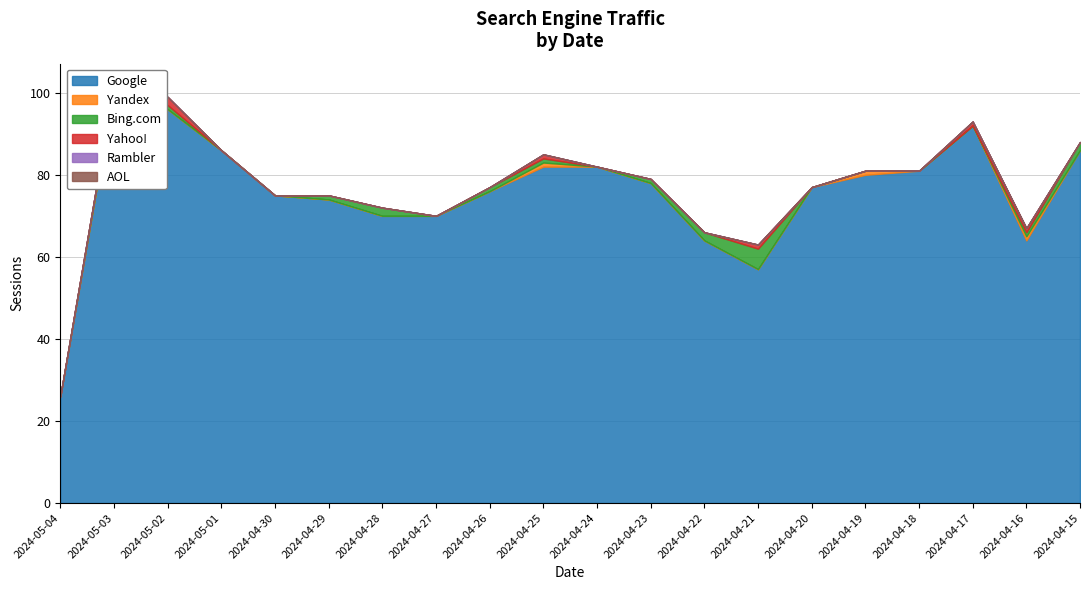

True or false: Google and Yandex intersect in this chart.

False